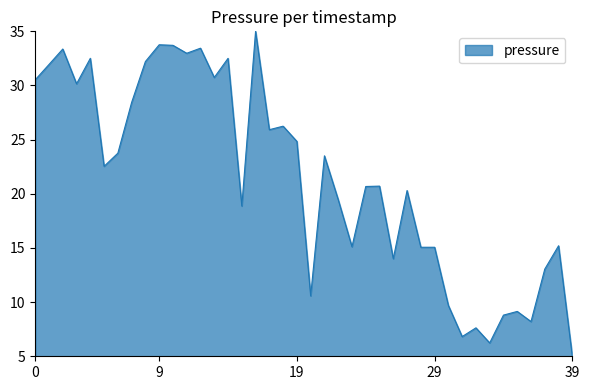

What is the minimum value shown in the chart?

5.0